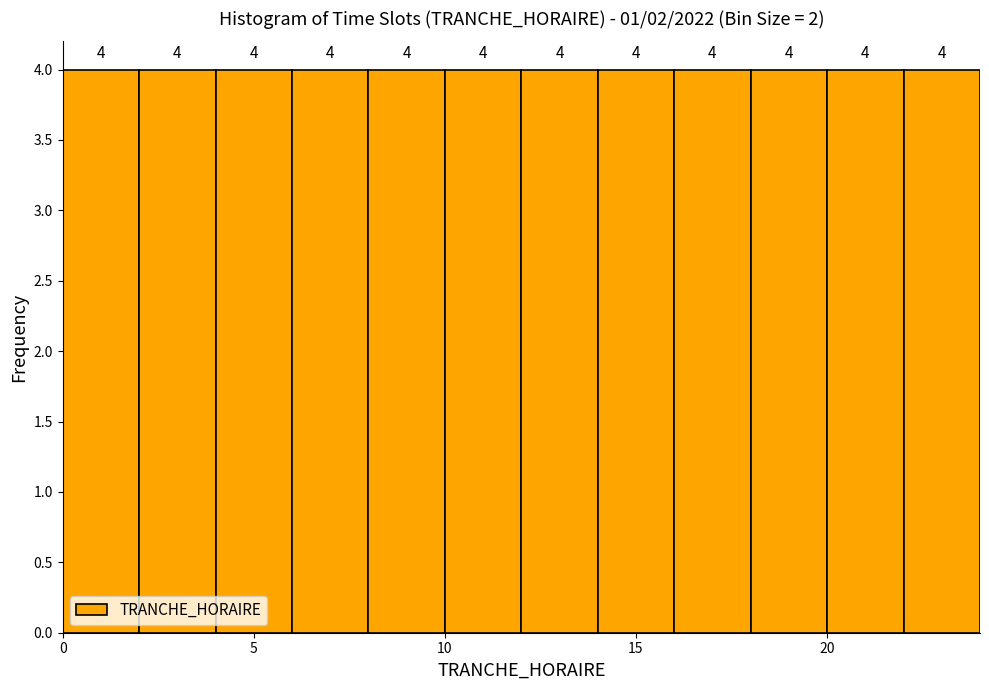

Reading left to right, list every bar in this chart as the range it spans on the x-axis followed by its height.

0 to 2: 4
2 to 4: 4
4 to 6: 4
6 to 8: 4
8 to 10: 4
10 to 12: 4
12 to 14: 4
14 to 16: 4
16 to 18: 4
18 to 20: 4
20 to 22: 4
22 to 24: 4